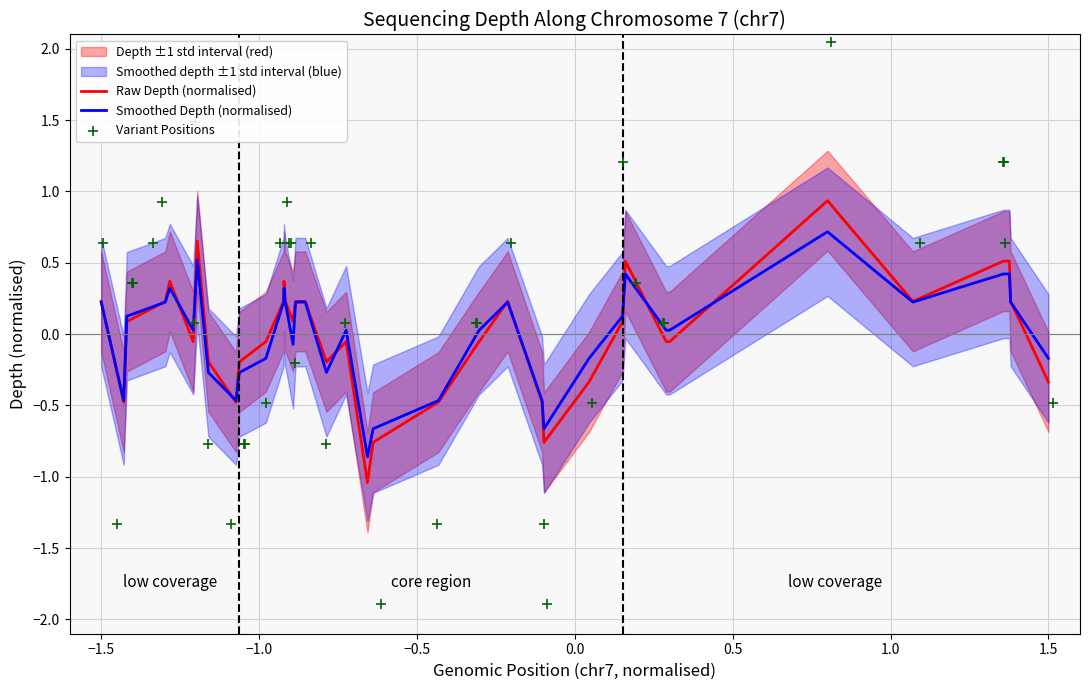

What is the lowest value of the Raw Depth (normalised) series?

-1.0